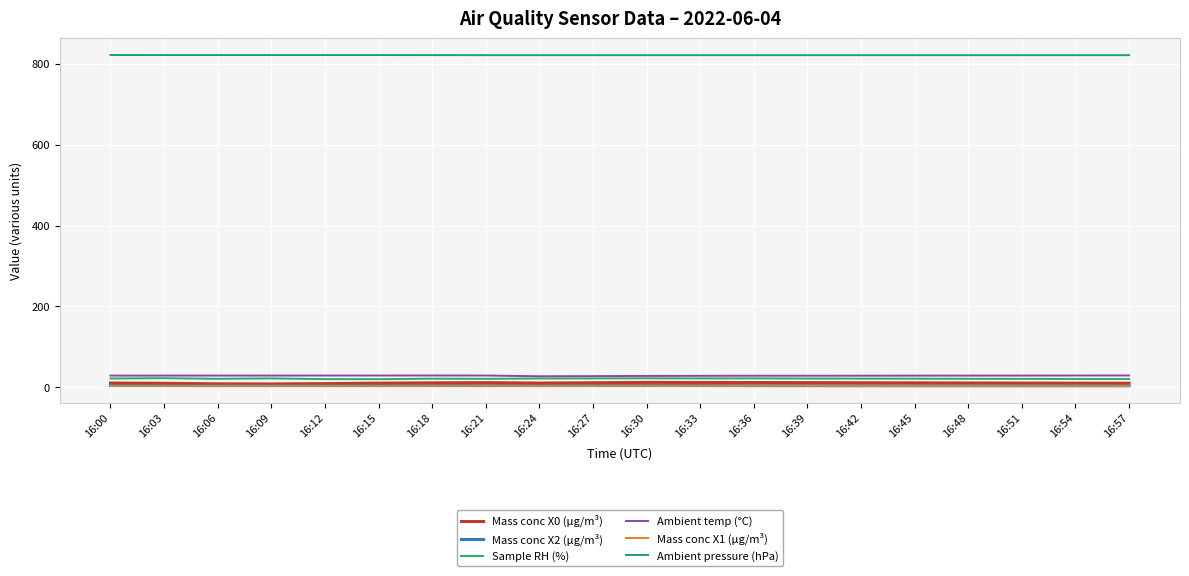

What is the average value of the Mass conc X0 (μg/m³) series?

10.6